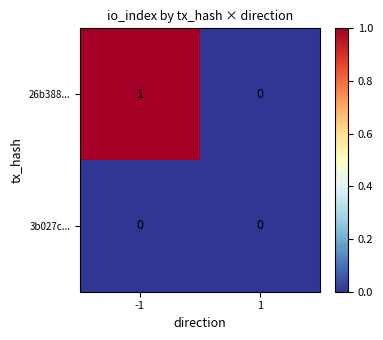

Reading left to right, transcribe all the data shown in this chart.

26b388...: 1	0
3b027c...: 0	0